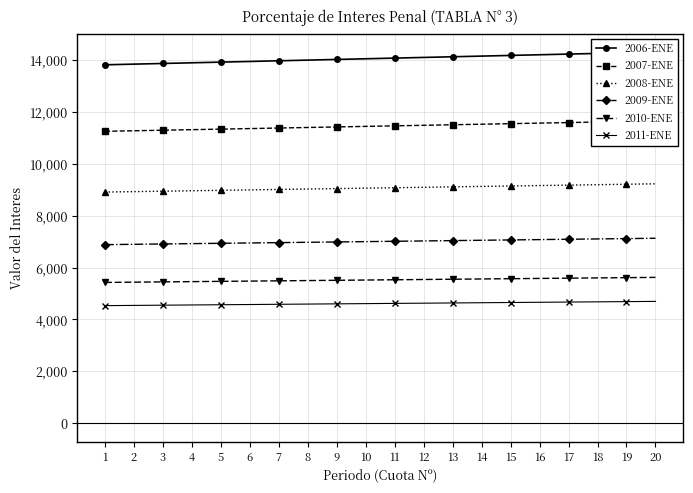

How many values in the 2006-ENE series are below 14070?

10